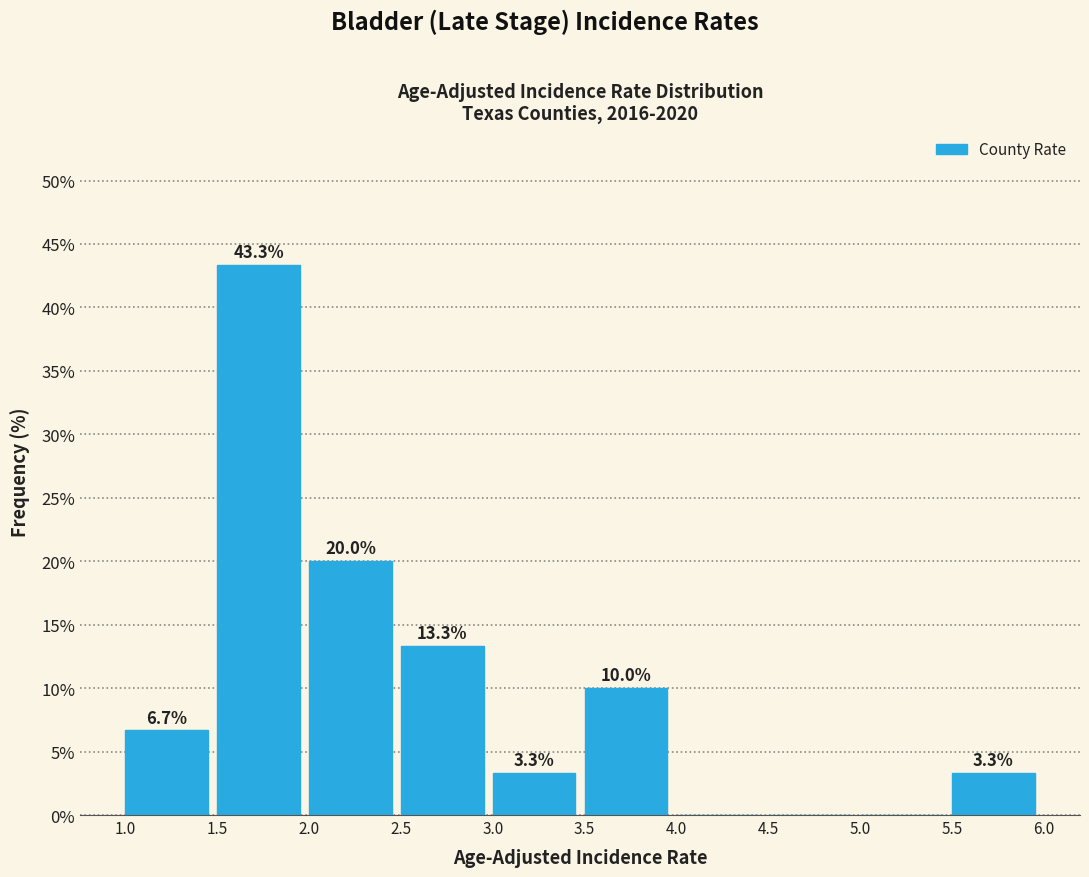

Which range on the x-axis has the tallest bar?

1.5 to 2.0